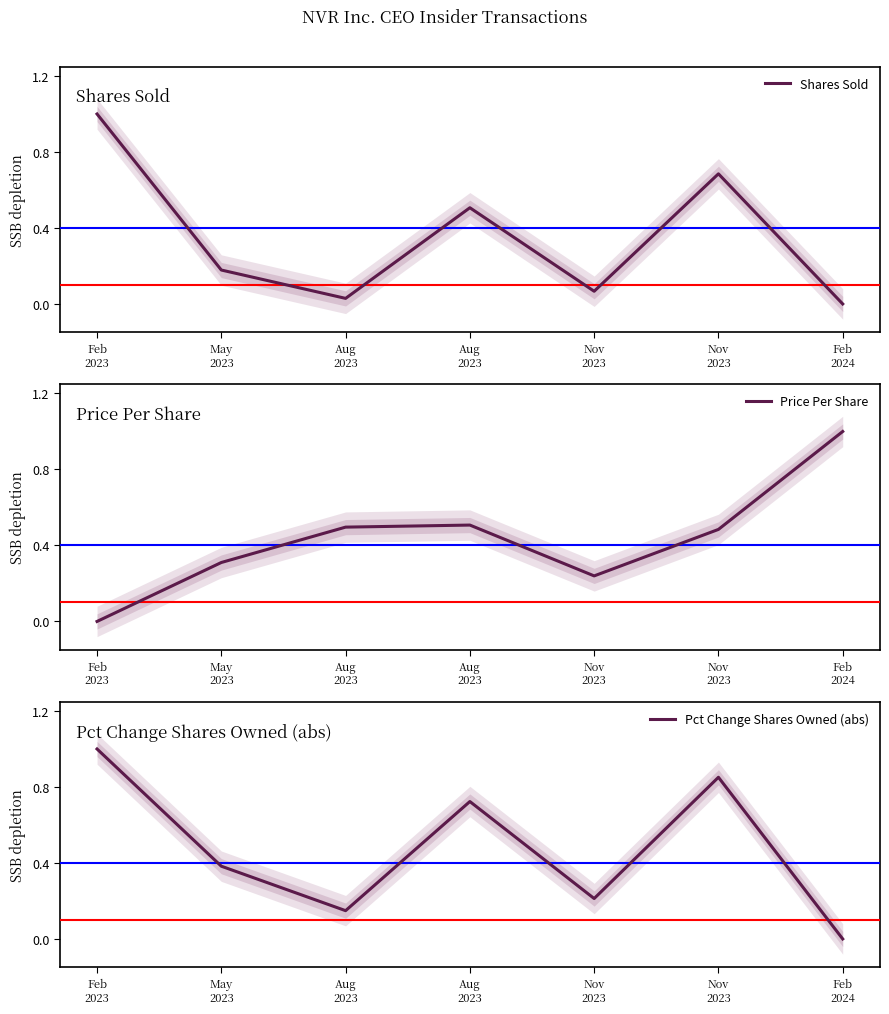

The Pct Change Shares Owned (abs) series shows 0.1 at Aug
2023. True or false?

True